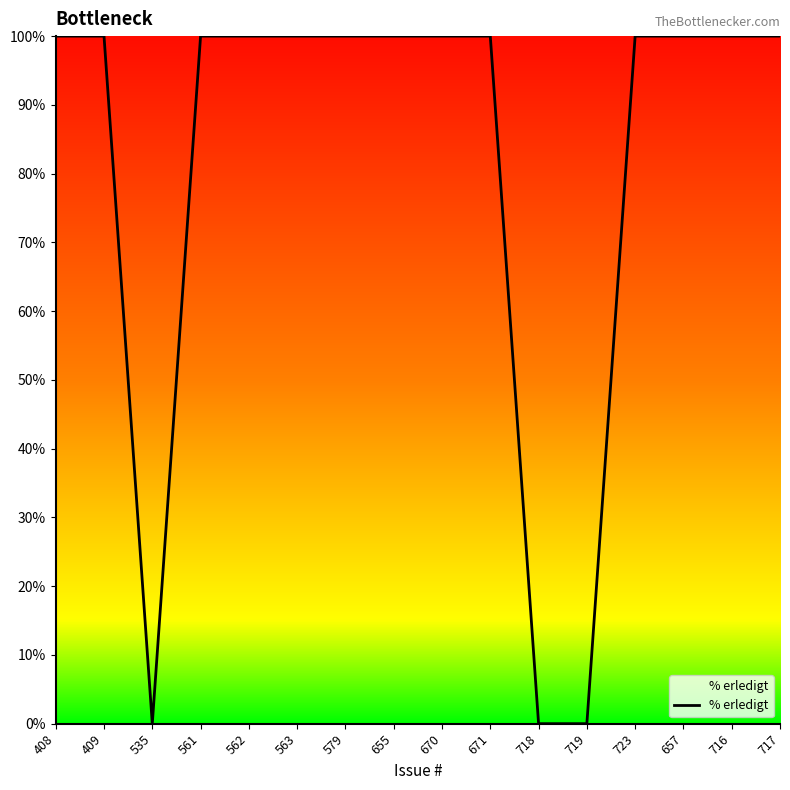

What is the greatest value displayed?

100